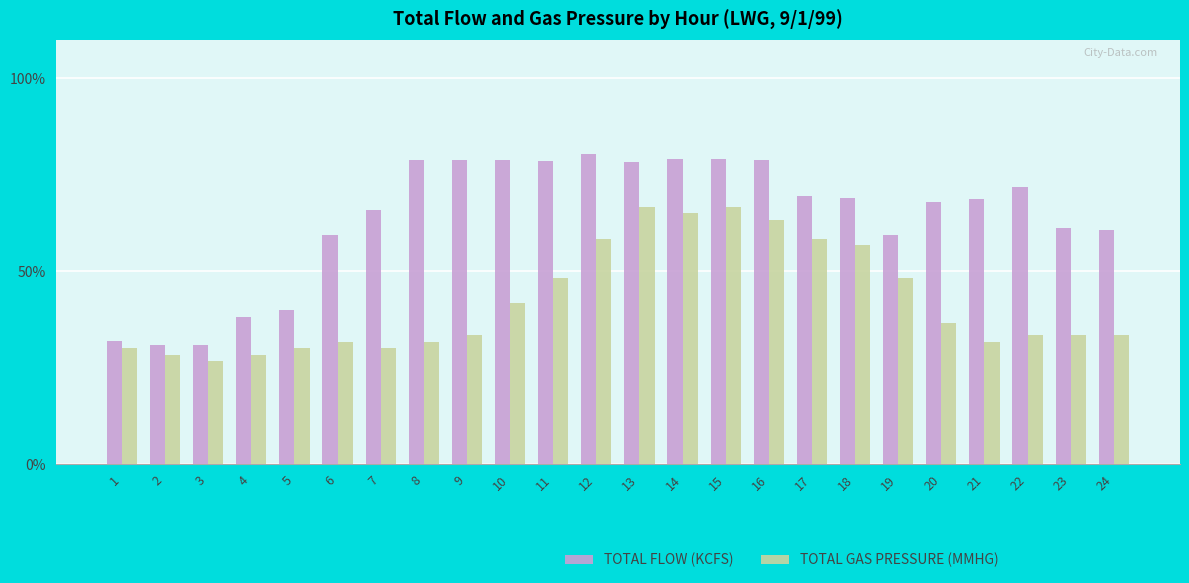

Are the bars grouped side by side (vs. stacked)?

Yes